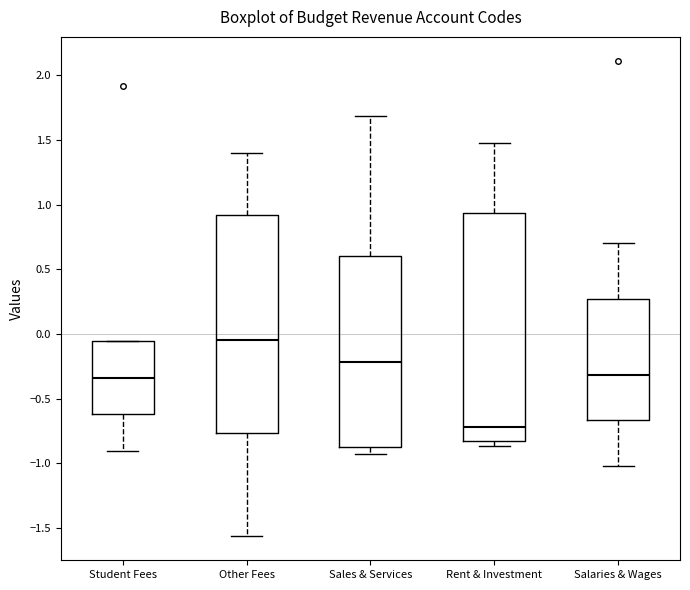

Which box is the tallest, from its lower edge to its upper edge?

Rent & Investment